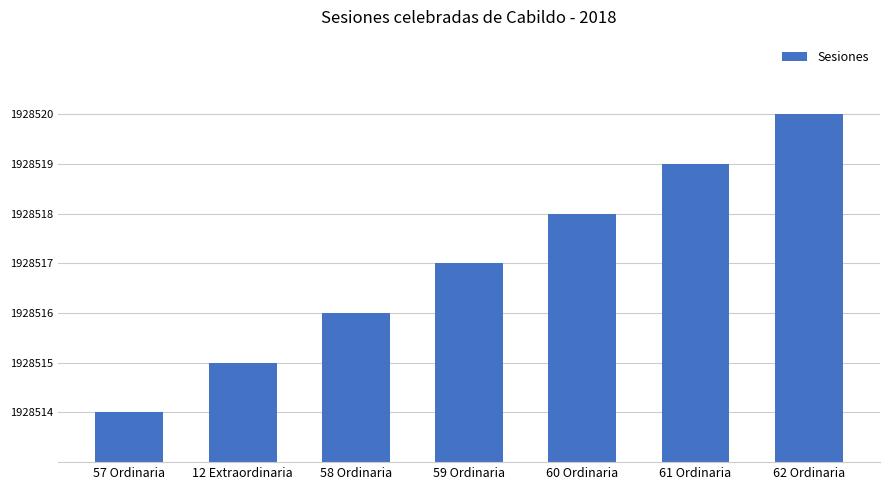

Are the bars horizontal?

No